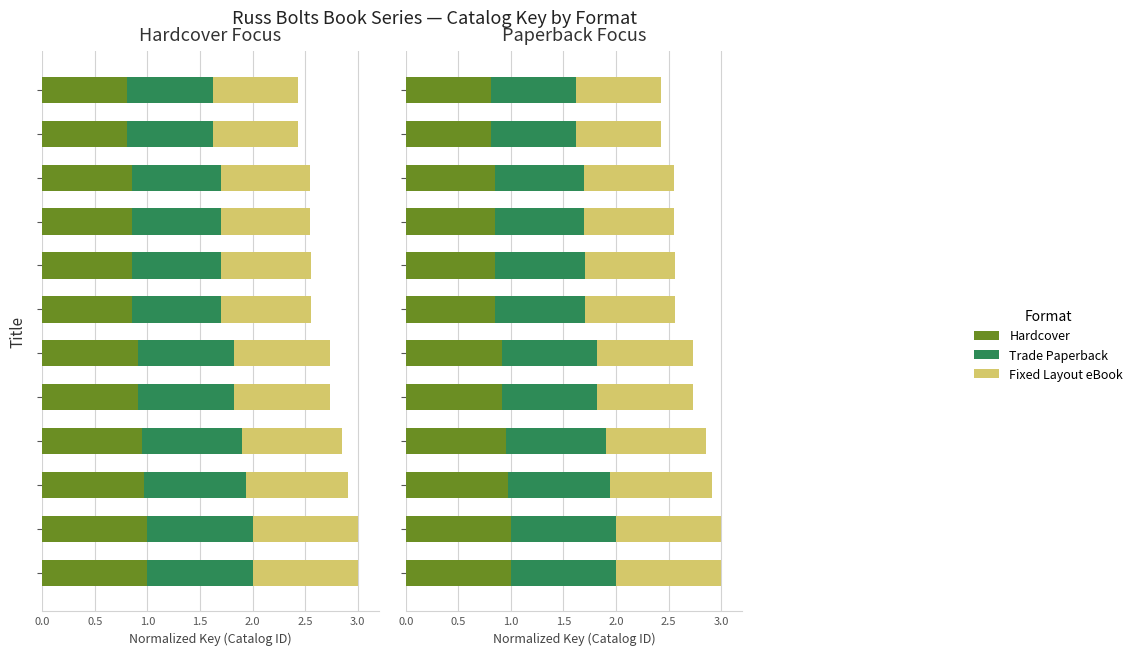

Reading left to right, list all the values displayed in this chart.

Hardcover: 1.0	1.0	1.0	1.0	0.9	0.9	0.9	0.9	0.8	0.8	0.8	0.8
Trade Paperback: 1.0	1.0	1.0	1.0	0.9	0.9	0.9	0.9	0.8	0.8	0.8	0.8
Fixed Layout eBook: 1.0	1.0	1.0	1.0	0.9	0.9	0.9	0.9	0.8	0.8	0.8	0.8